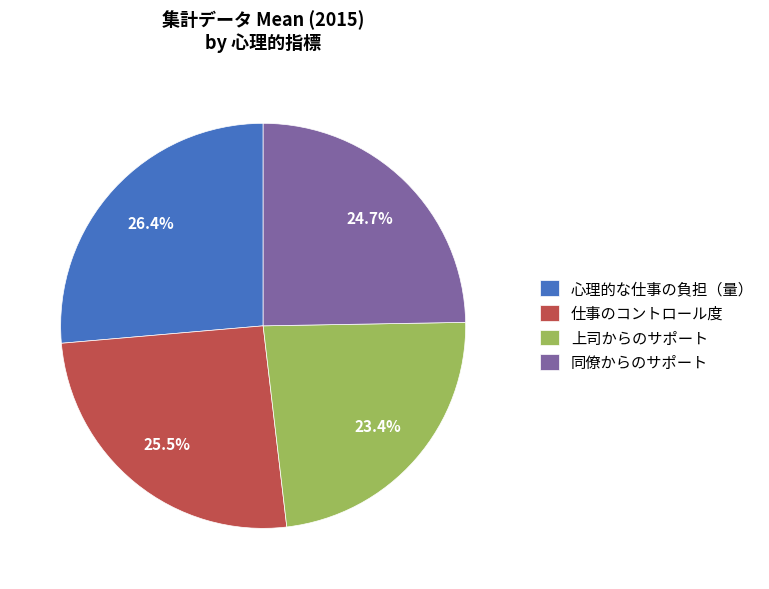

To the nearest percent, what portion does 心理的な仕事の負担（量） represent?

26%